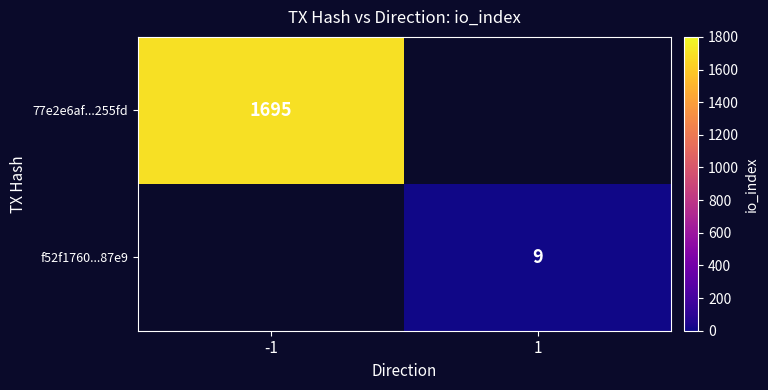

The 77e2e6af...255fd series shows 2542 at -1. True or false?

False